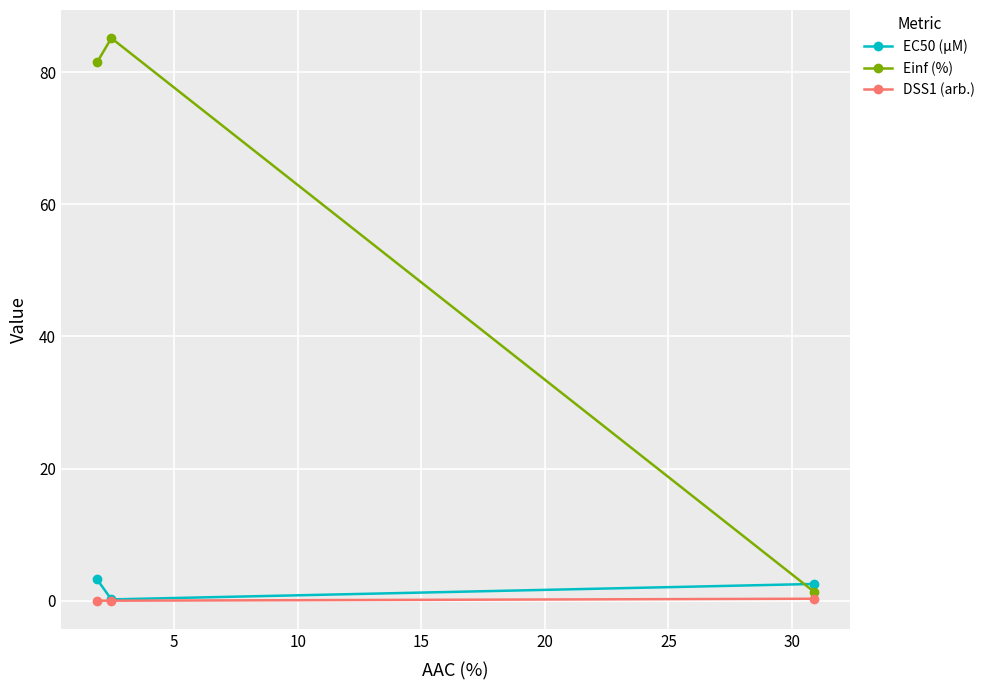

Which series has the widest spread of values?

Einf (%)